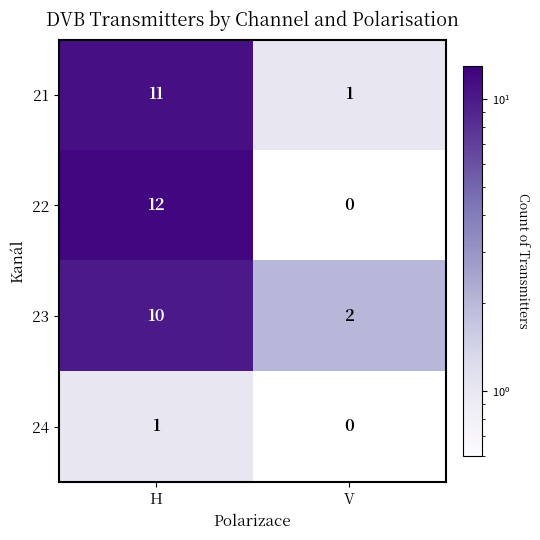

Between H and V, which series saw the biggest shift?

22